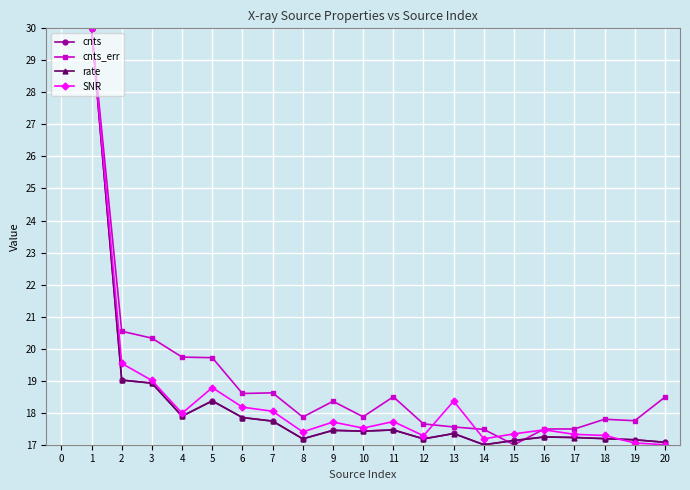

Is it true that rate equals 17.4 at 9?

True